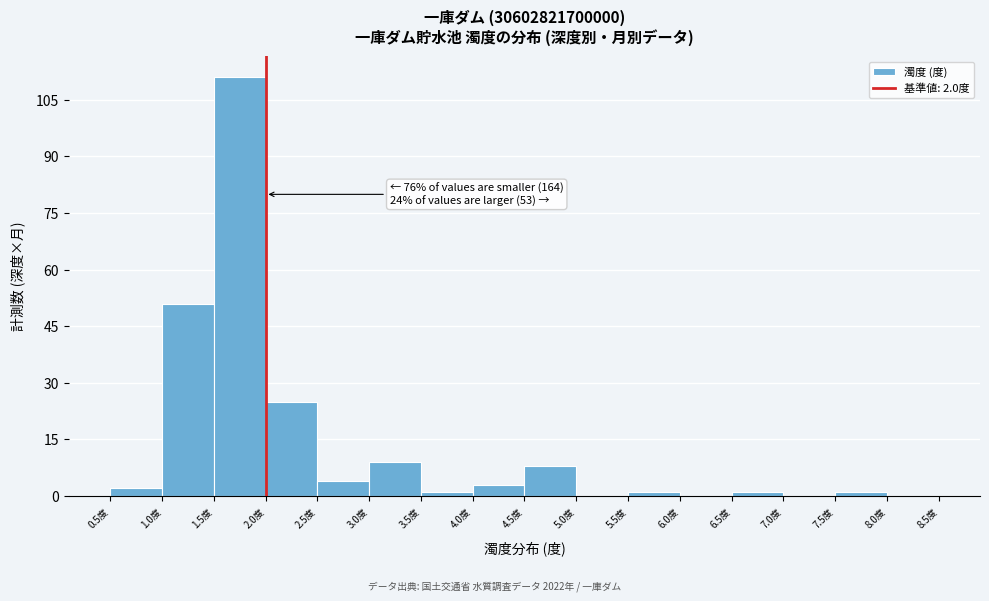

Over which range of the x-axis is the bar tallest?

1.5 to 2.0